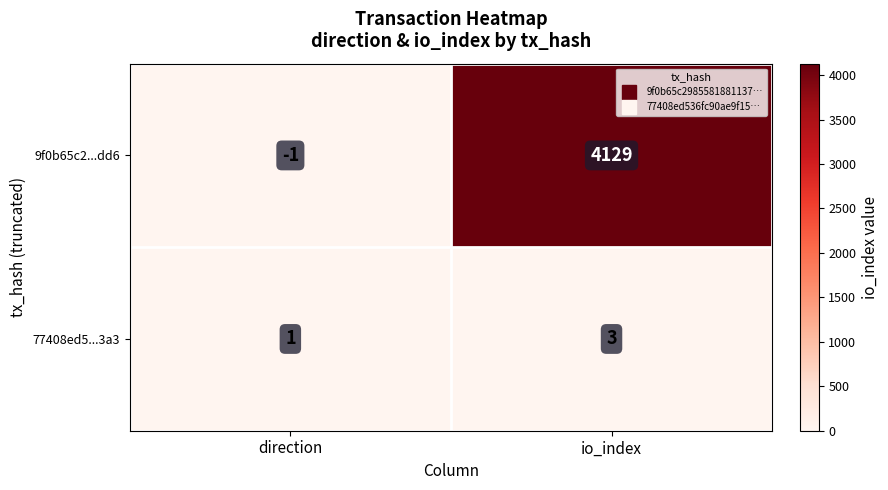

What is the total value across all series at io_index?

4132